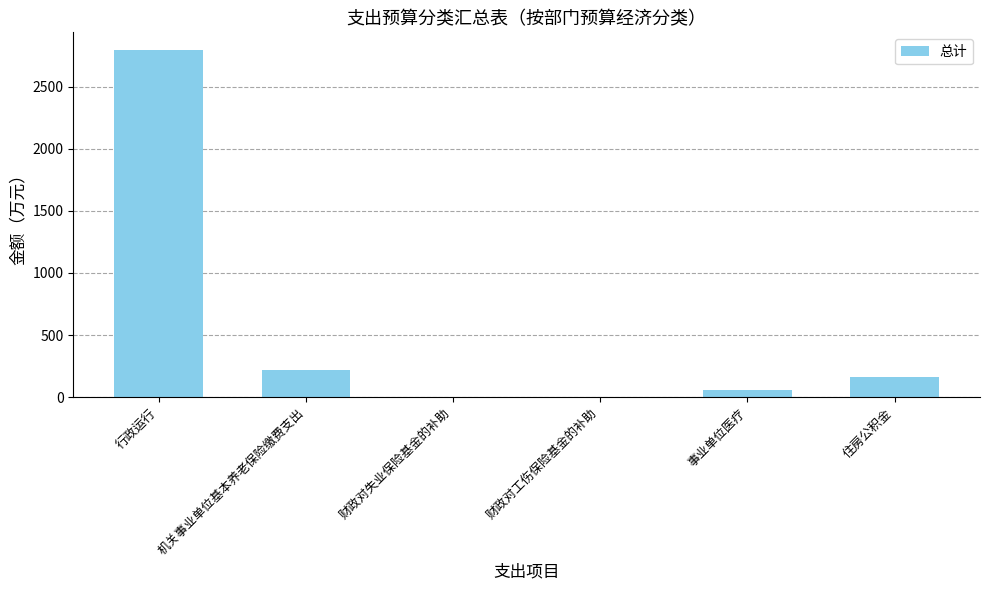

True or false: the data shows 2798.6 at 行政运行.

True